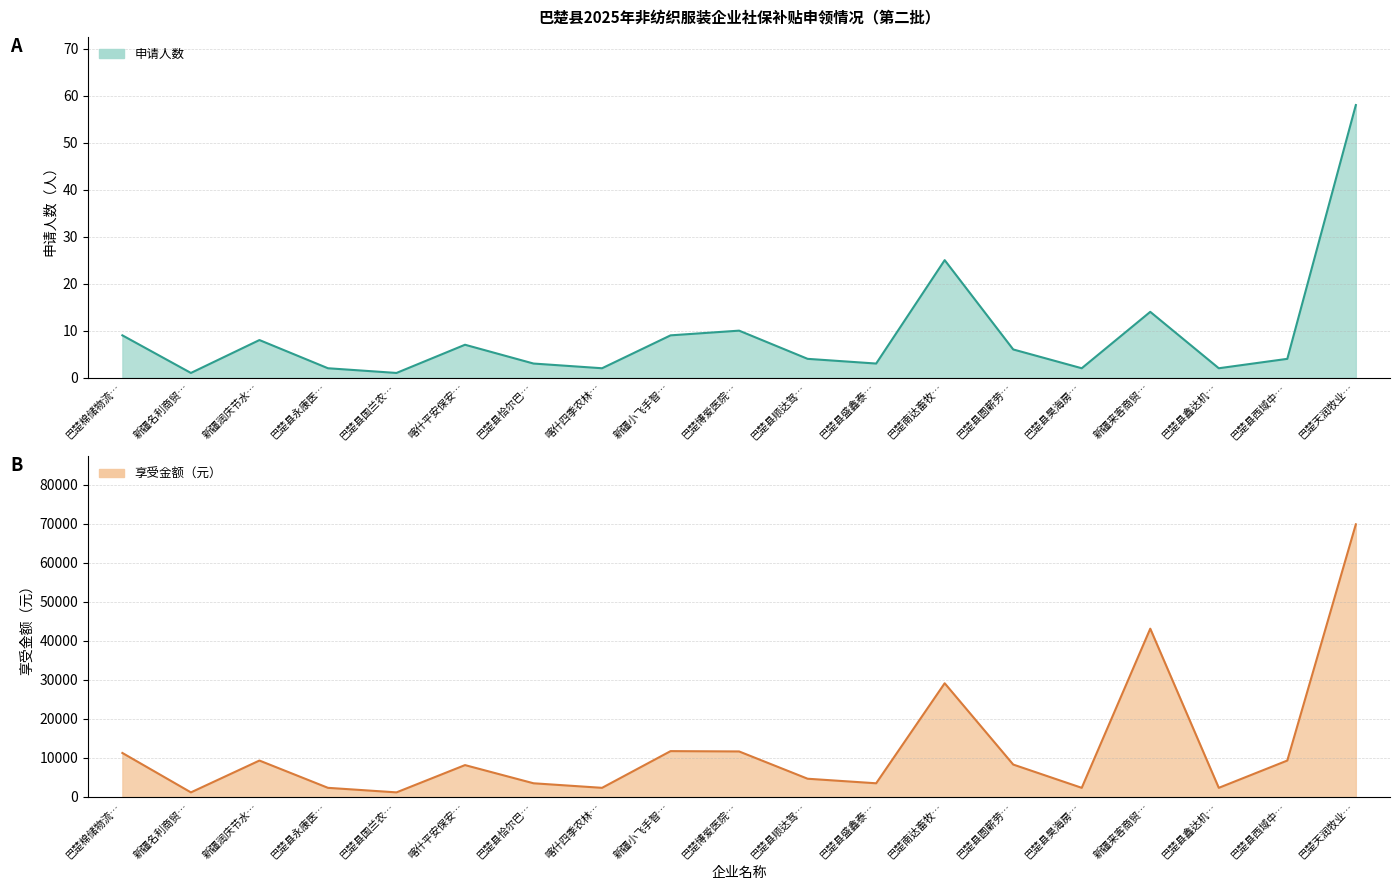

At how many categories does at least one series exceed 8589?

8